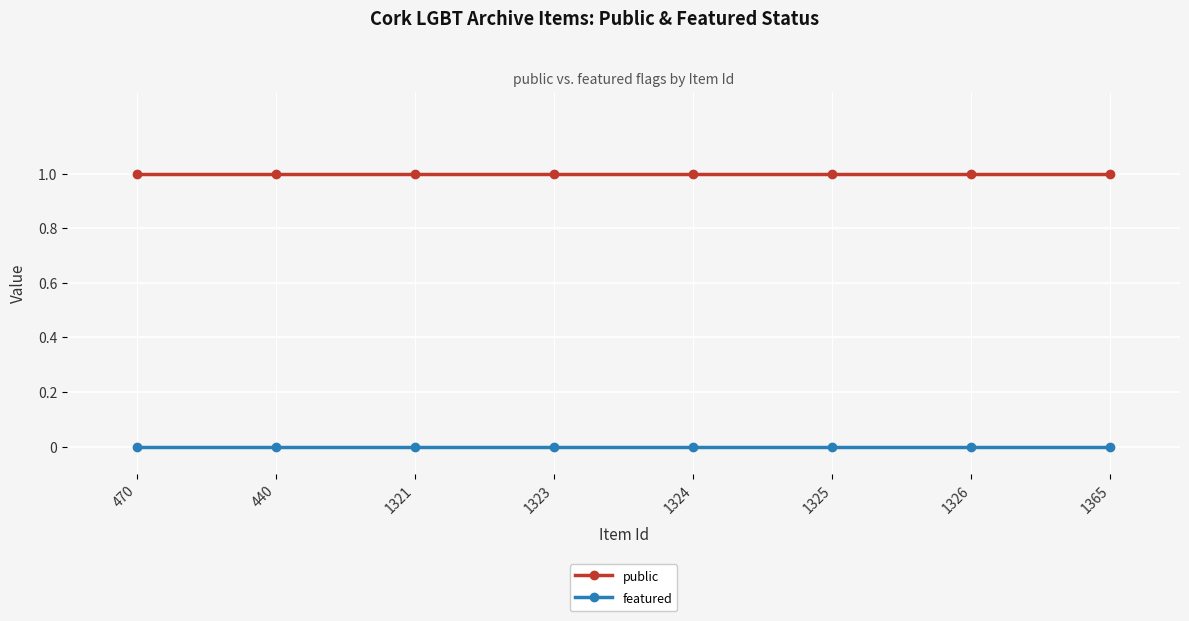

What is the sum of all public values?

8